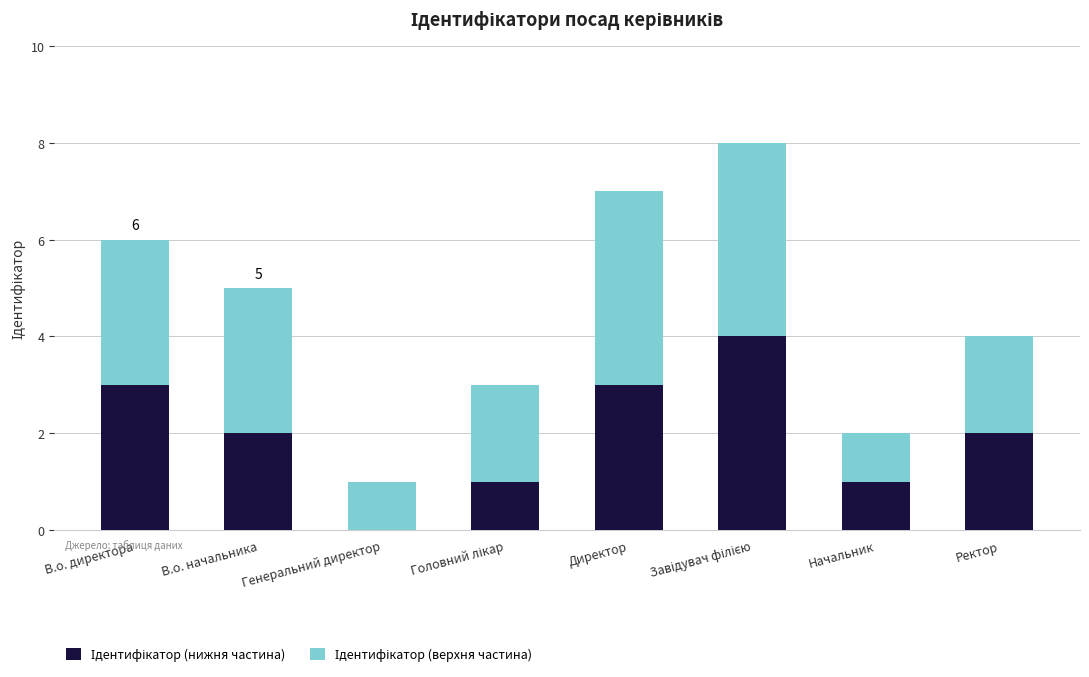

What is the total value across all series at Ректор?

4